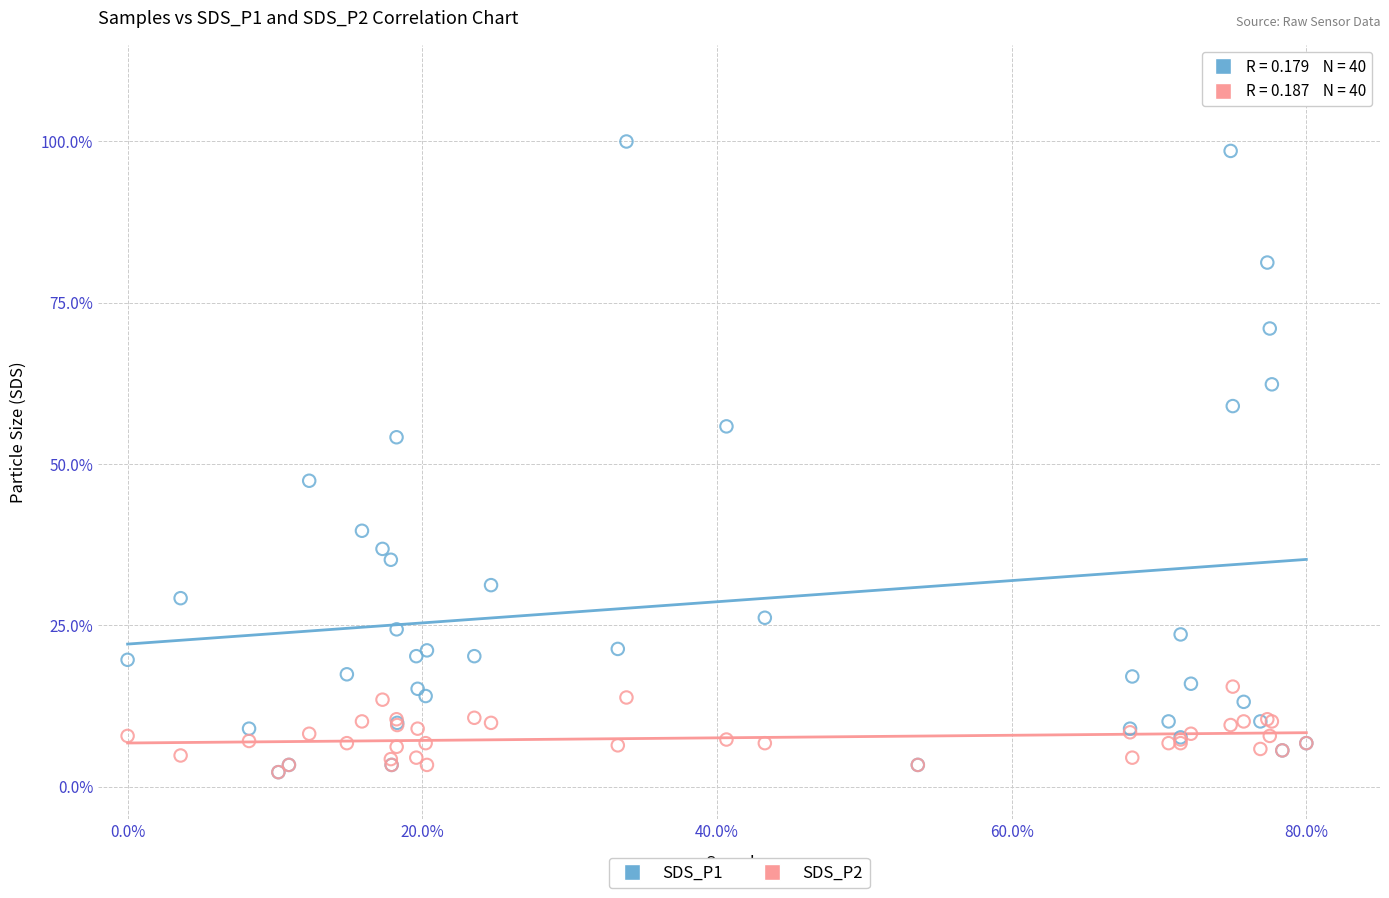

What are all the series names shown in the legend?

SDS_P1, SDS_P2